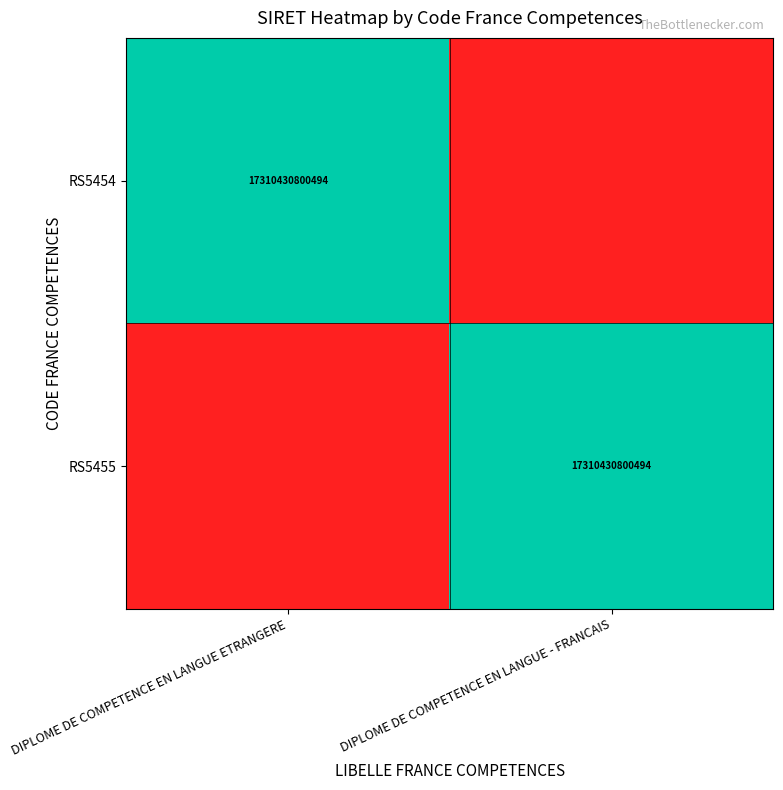

The RS5454 series shows 17310430800494 at DIPLOME DE COMPETENCE EN LANGUE ETRANGERE. True or false?

True